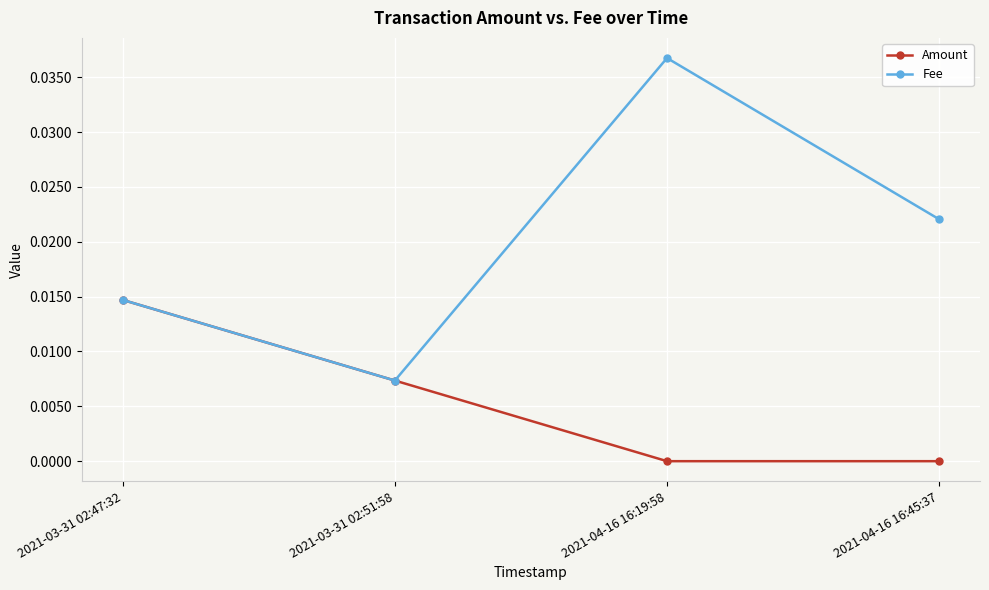

Which series has the widest spread of values?

Fee